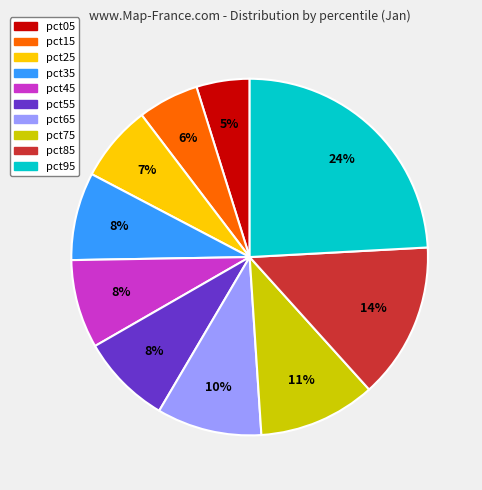

How many slices are in this pie chart?

10